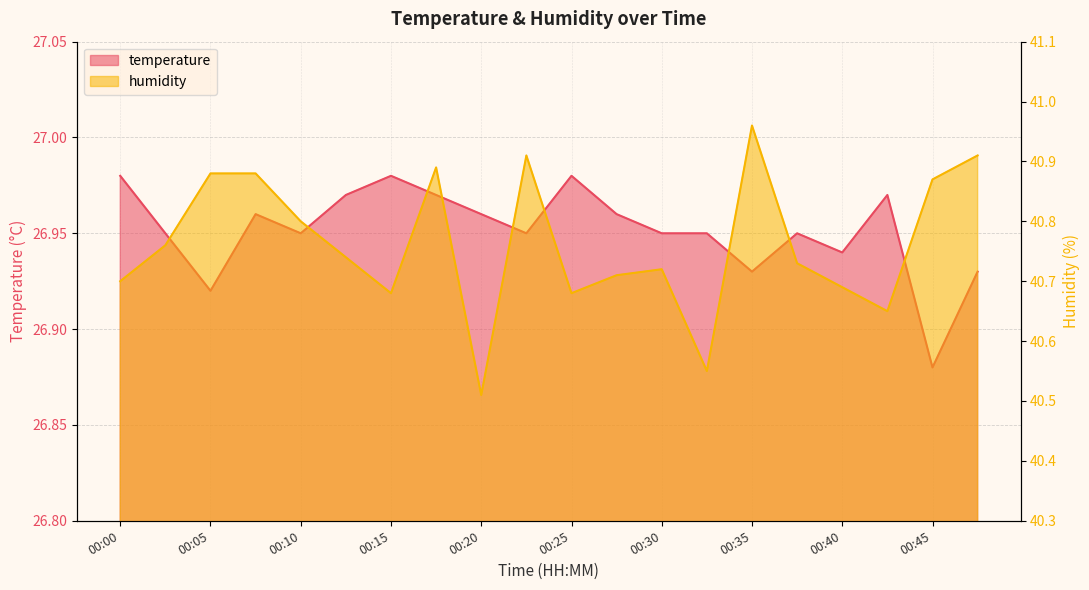

Rank the series at 00:05 from lowest to highest value.

temperature, humidity